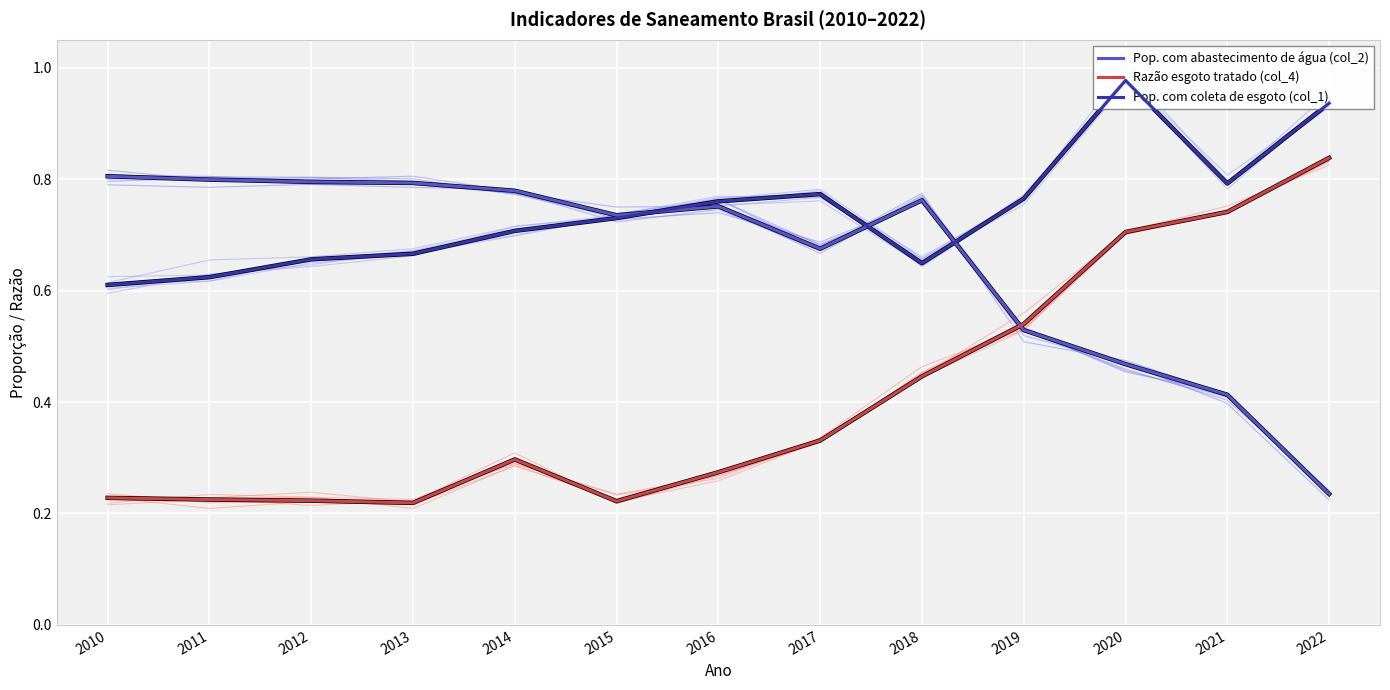

Which has a higher value, 2020 or 2013?

2013